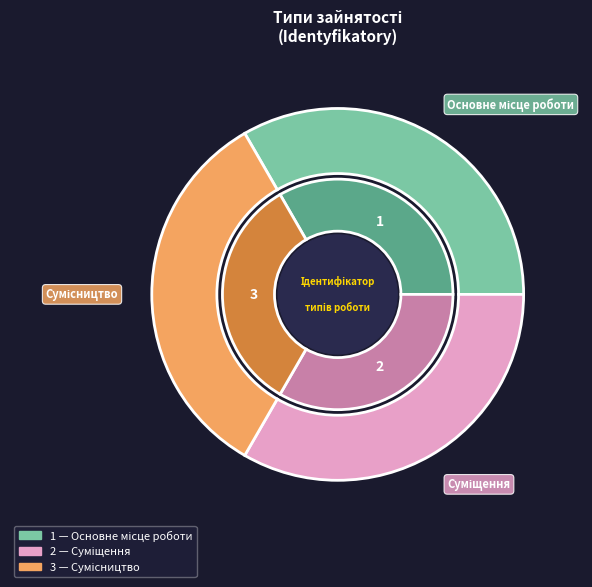

Is it true that Суміщення is 33% of the pie?

True